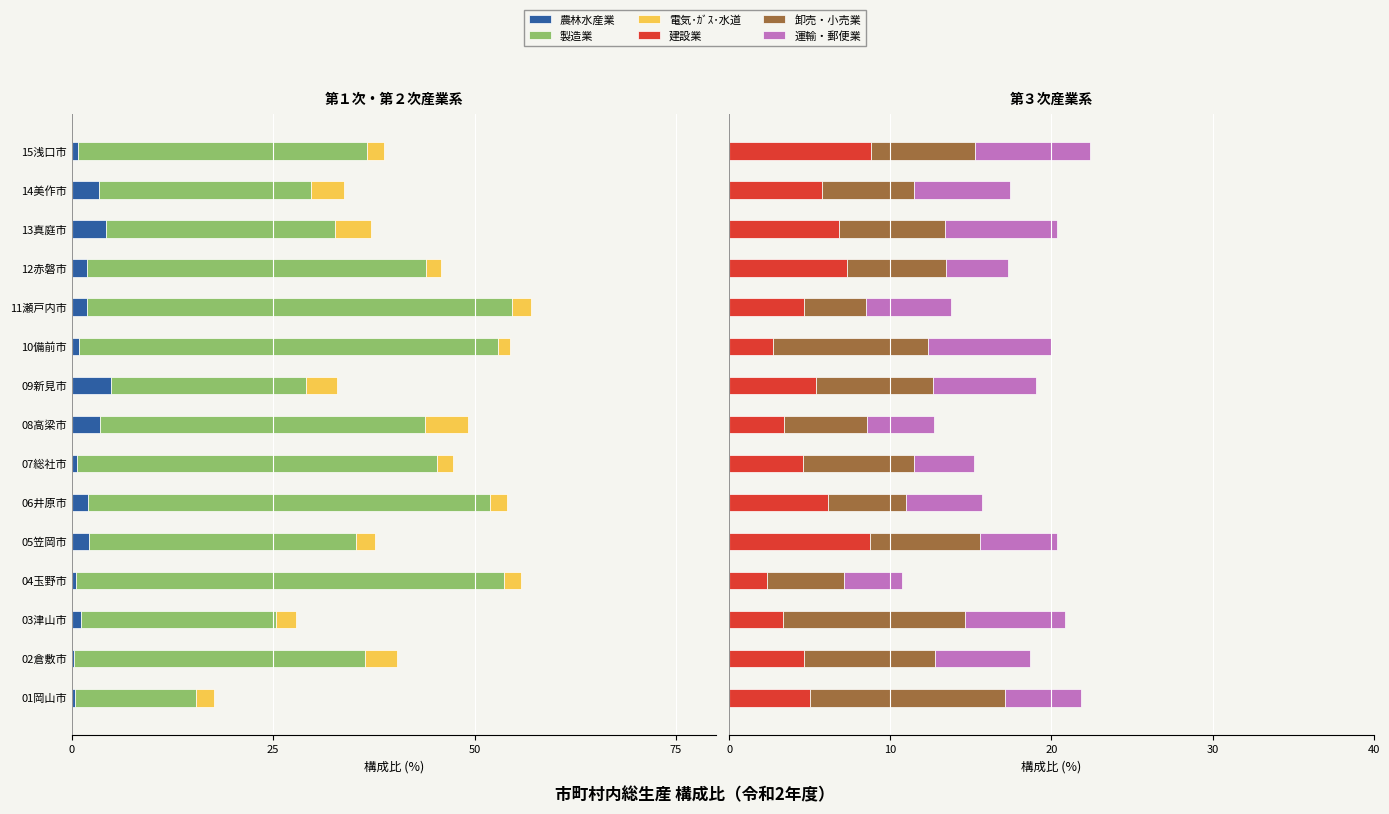

How many bars are there in total?

90